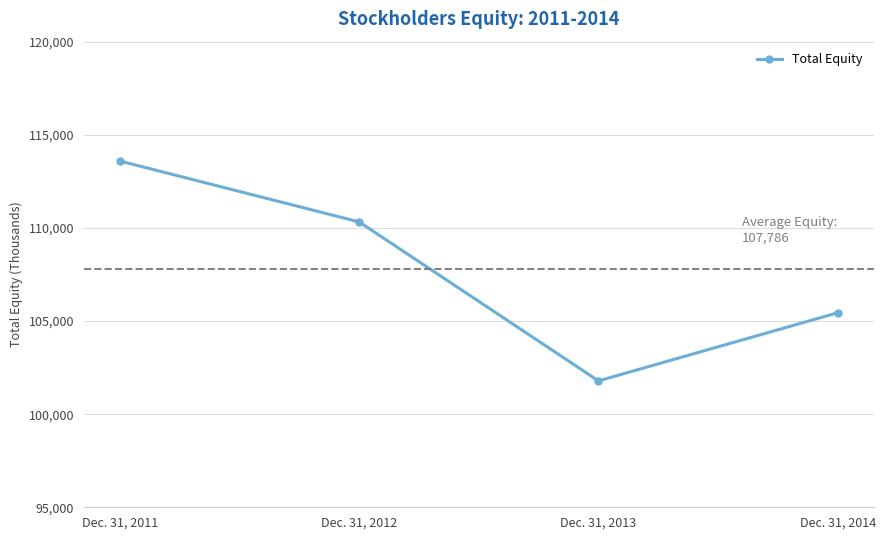

How many values are below 110321?

2